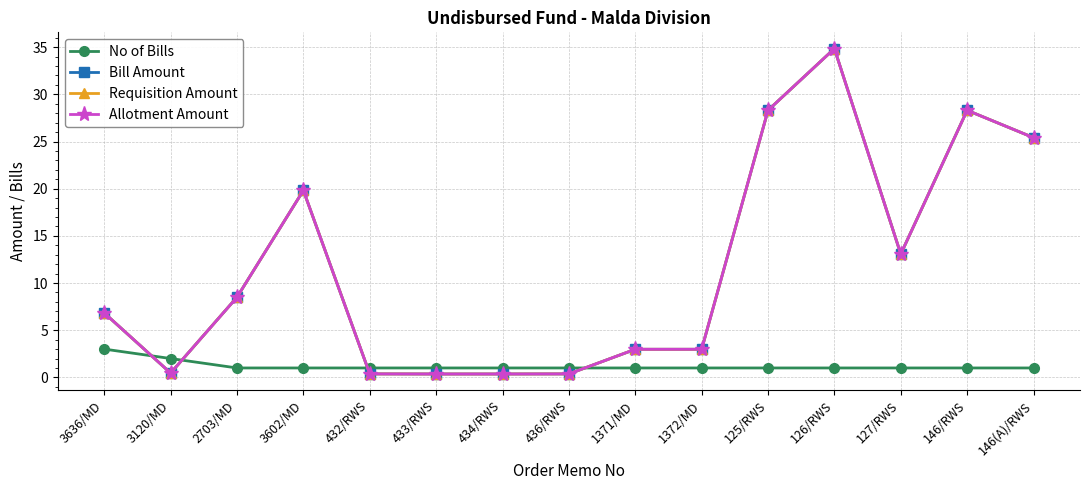

What is the label of the 5th point from the right?

125/RWS